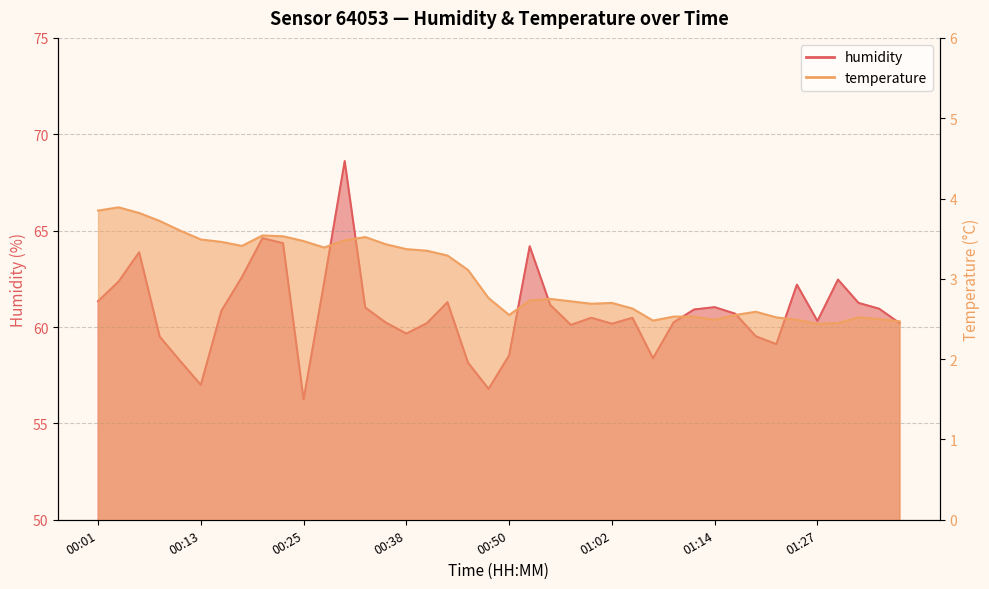

What are all the series names shown in the legend?

humidity, temperature